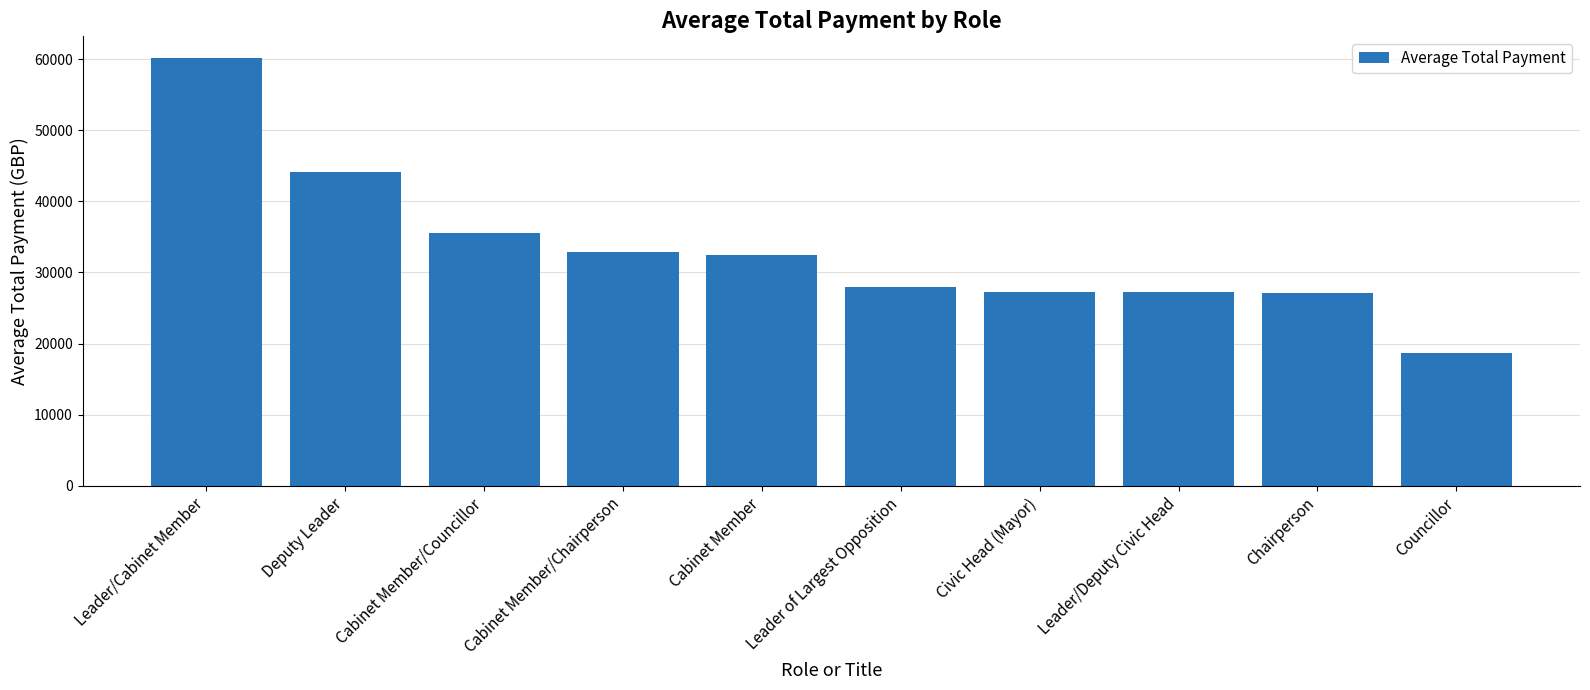

What is the ratio of the value at Cabinet Member/Councillor to the value at Leader of Largest Opposition?

1.3